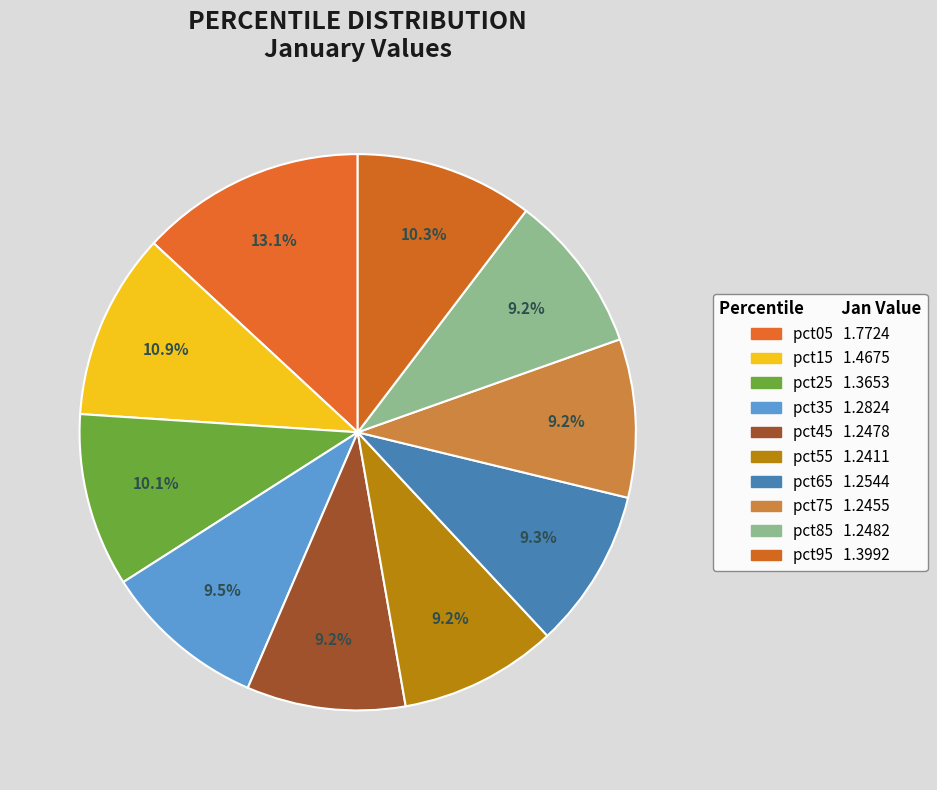

To the nearest percent, what is the difference between the largest and smallest slice percentages?

4%